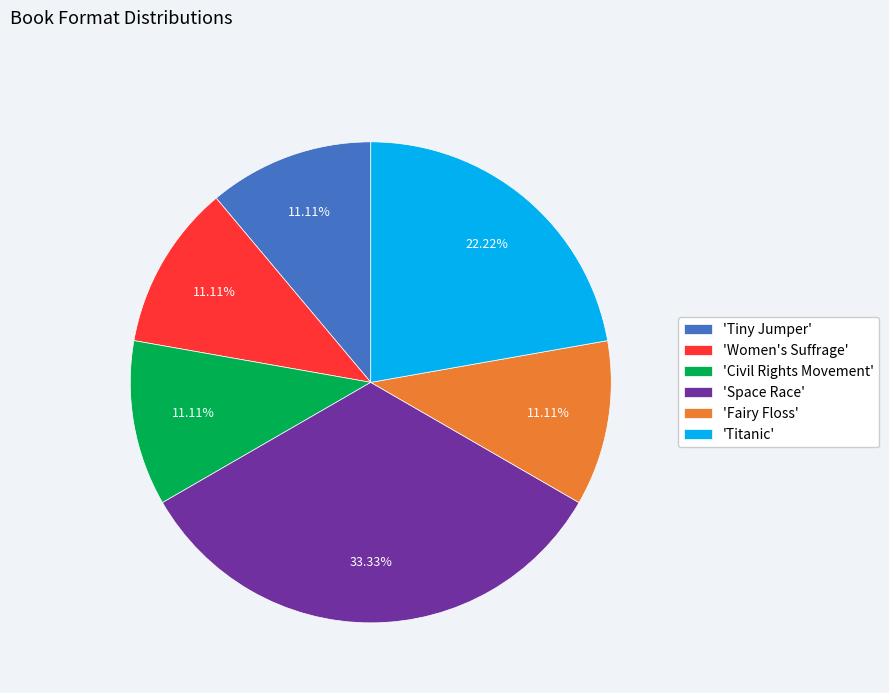

Is the sum of 'Women's Suffrage' and 'Tiny Jumper' greater than half?

No